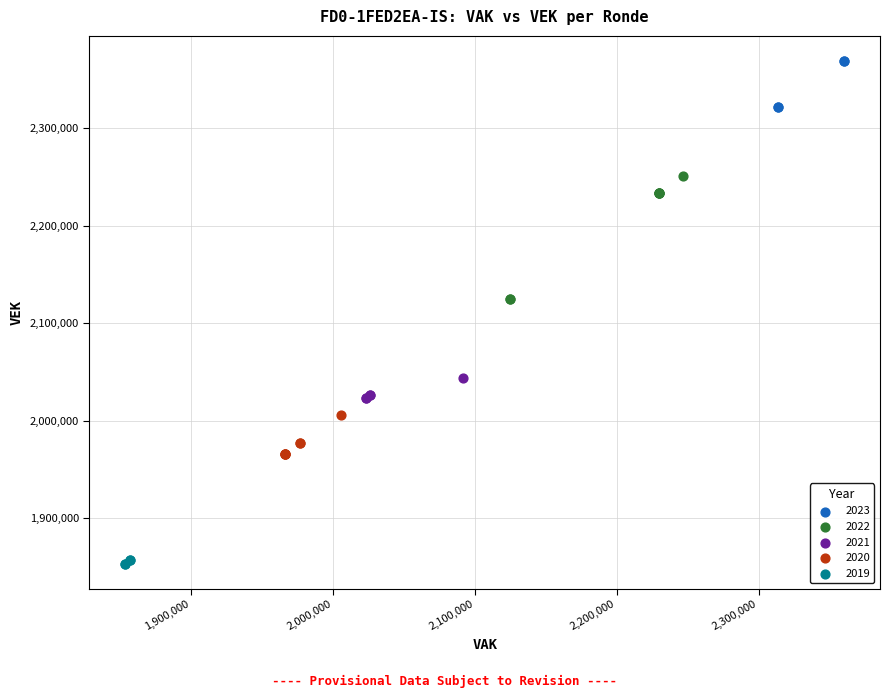

Which series has the largest Y range (max minus min)?

2022